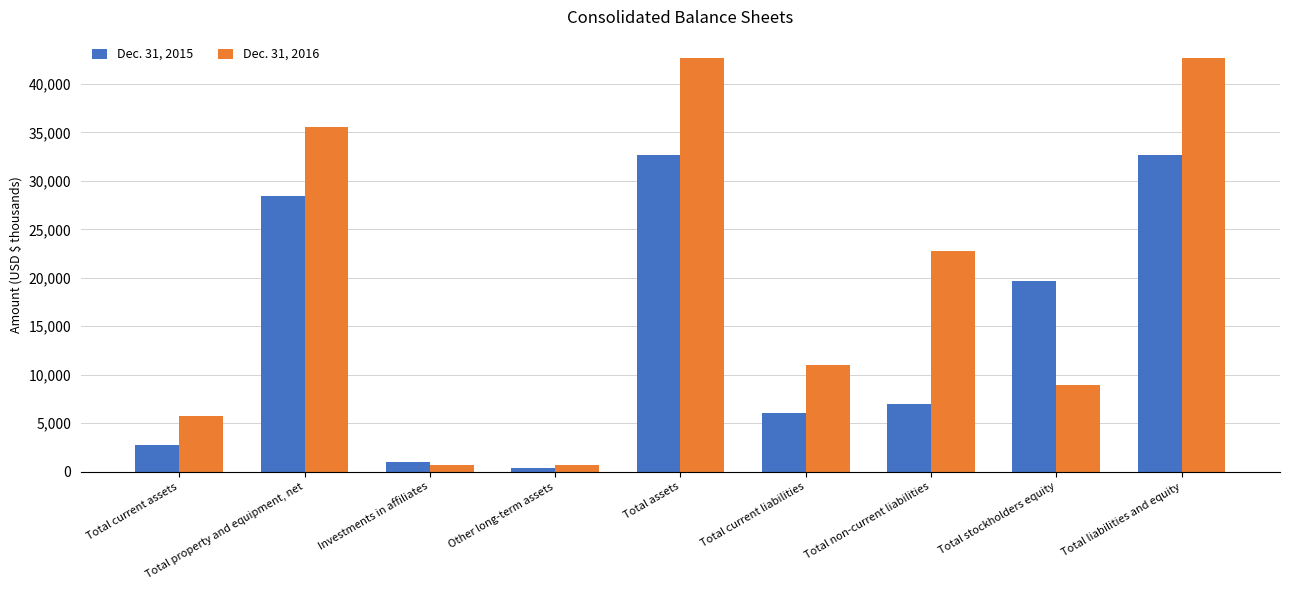

What is the label of the 7th bar from the left?

Total non-current liabilities